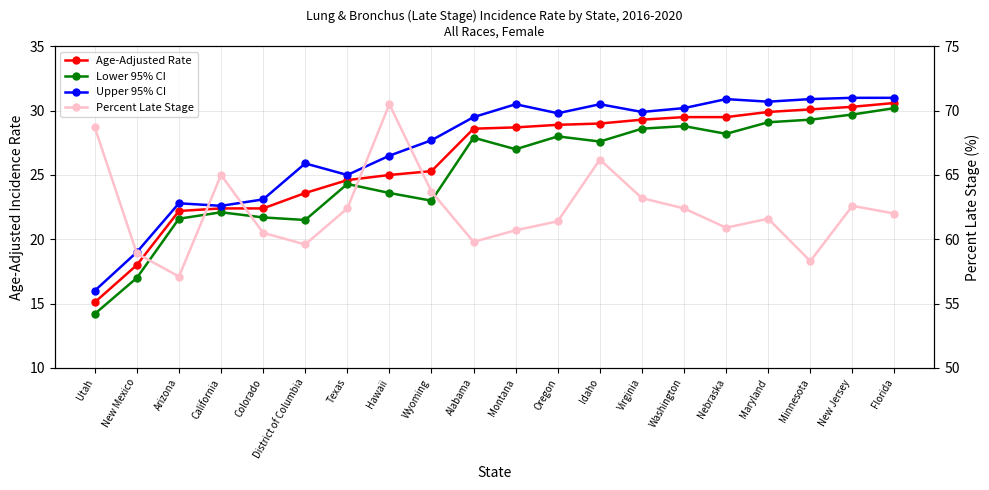

At which label does Upper 95% CI first exceed 29?

Alabama